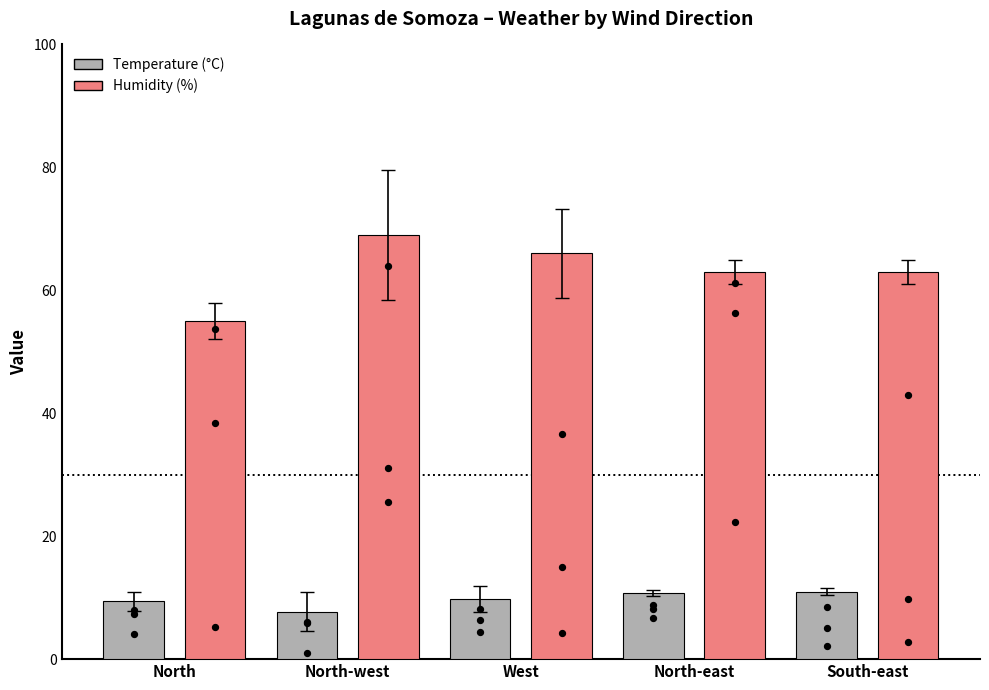

What are all the series names shown in the legend?

Temperature (°C), Humidity (%)